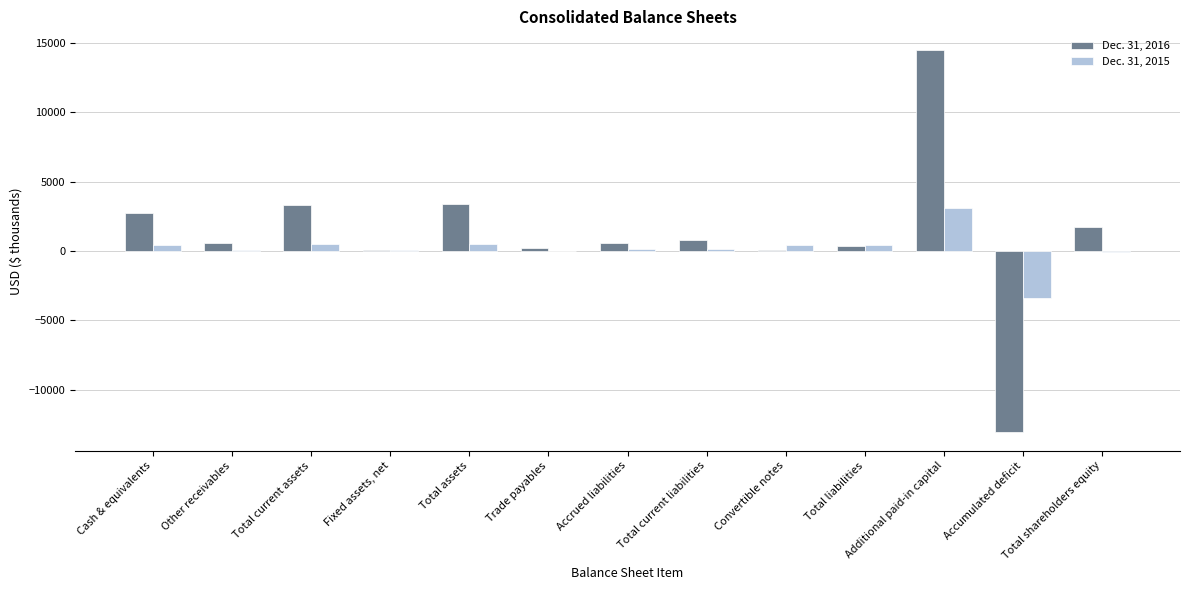

At which category is the sum across all series the highest?

Additional paid-in capital